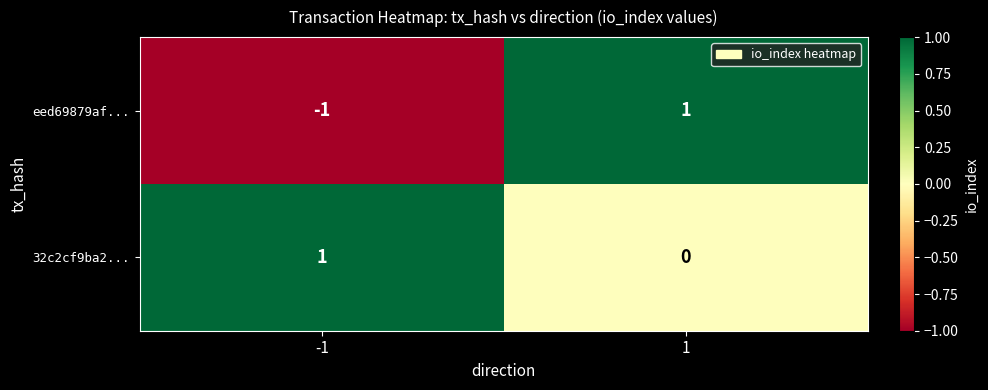

Between -1 and 1, which series saw the biggest shift?

eed69879af...